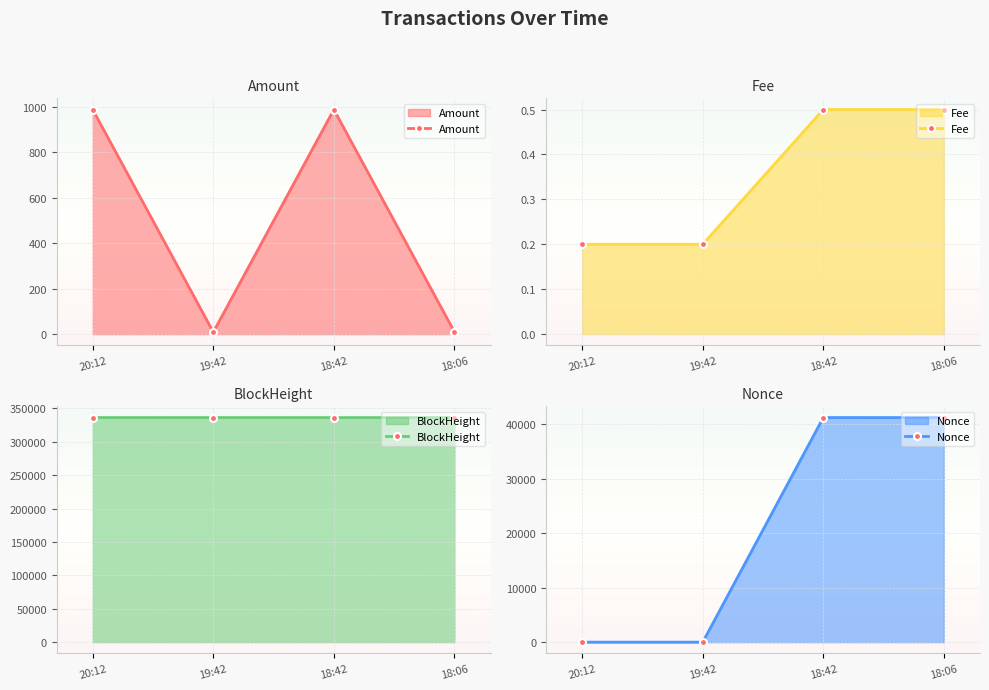

What is the label of the 2nd point from the right?

18:42